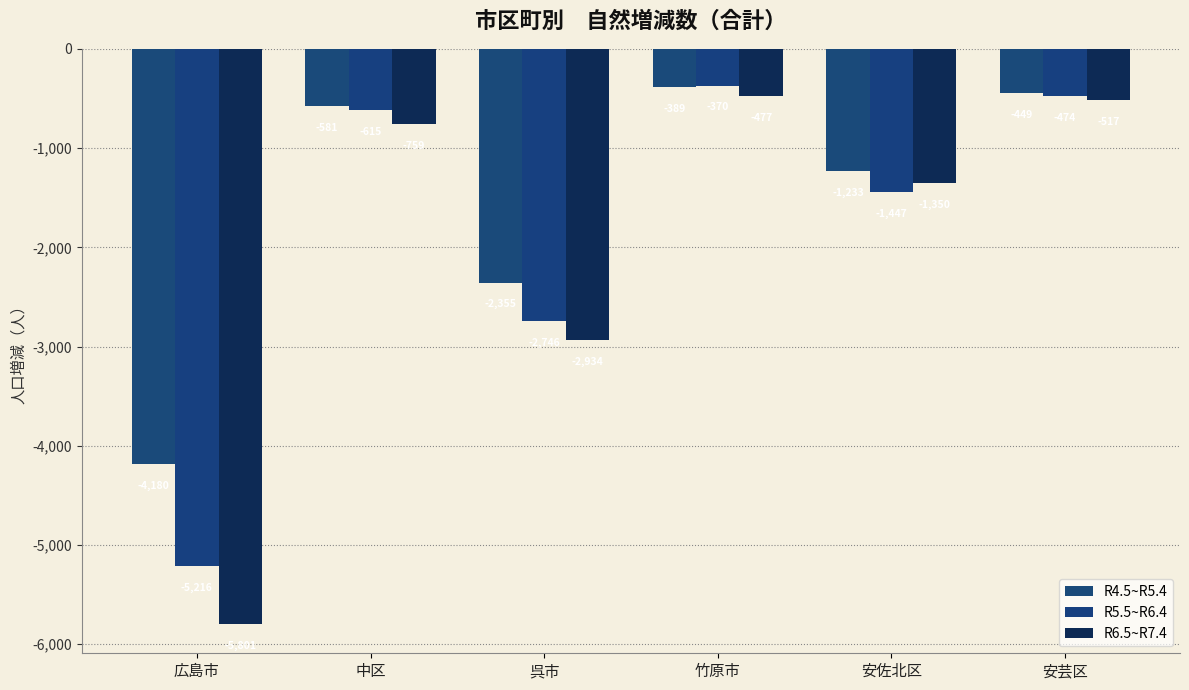

Where does the R5.5~R6.4 series first go above -615?

竹原市